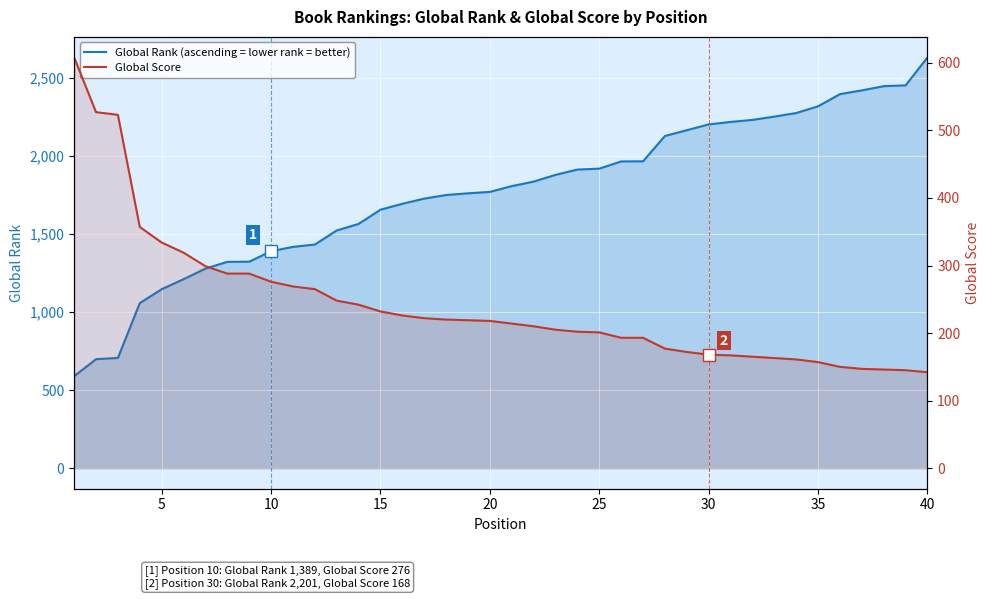

Reading right to left, transcribe all the data shown in this chart.

Global Rank (ascending = lower rank = better): 2630	2451	2446	2419	2395	2317	2274	2251	2230	2217	2201	2164	2127	1965	1964	1918	1912	1878	1835	1806	1769	1760	1749	1726	1693	1655	1564	1522	1432	1417	1389	1322	1321	1278	1210	1146	1057	706	698	589
Global Score: 142	145	146	147	150	157	161	163	165	167	168	172	177	193	193	201	202	205	210	214	218	219	220	222	226	232	242	248	265	269	276	288	288	299	319	334	357	523	527	608